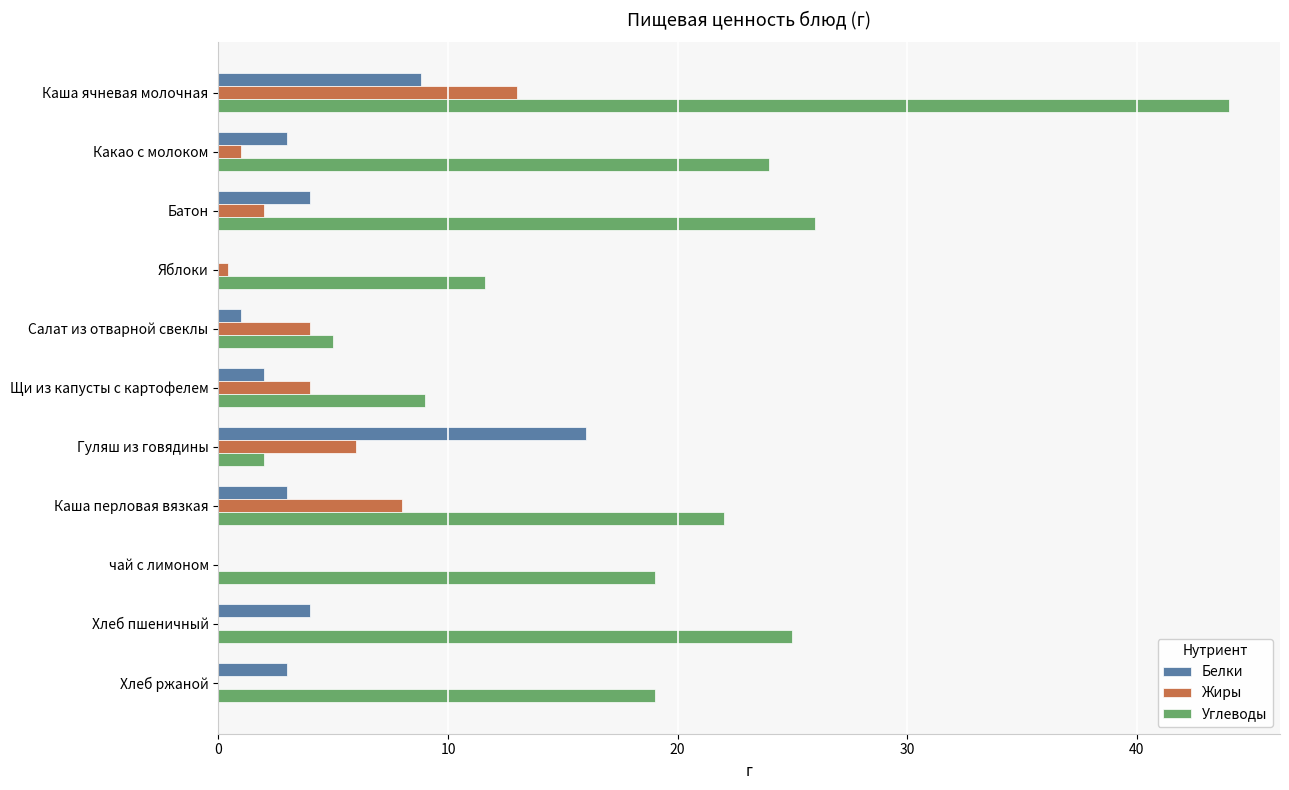

Which series changed the most between Салат из отварной свеклы and Щи из капусты с картофелем?

Углеводы